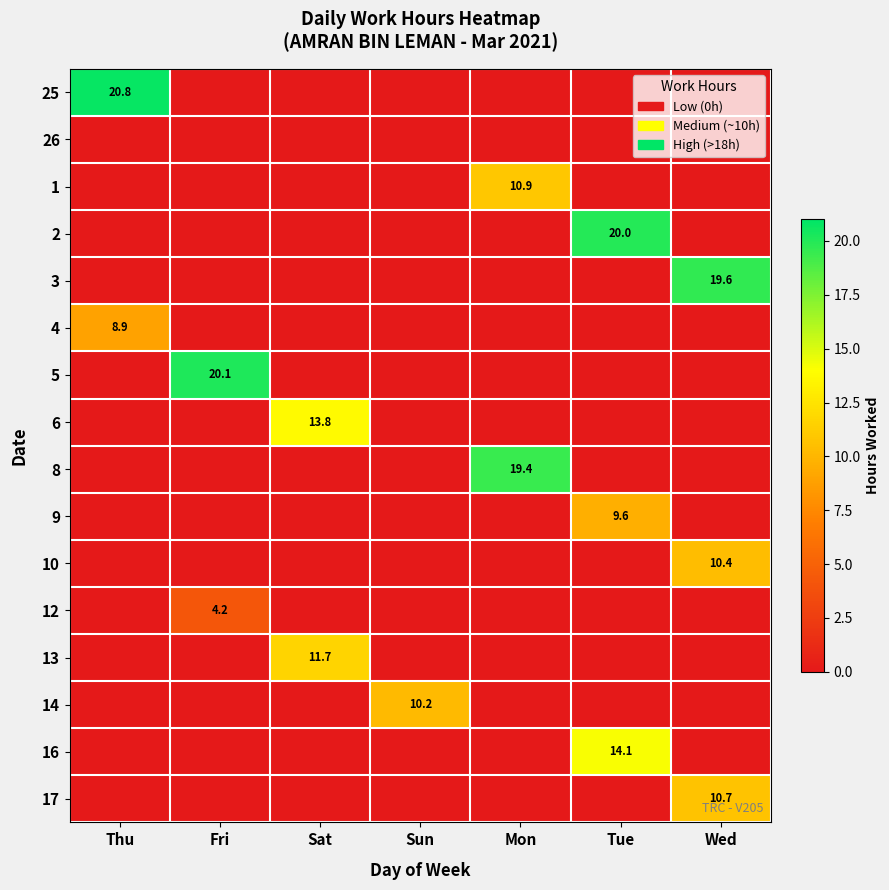

Count the number of data series in this chart.

16